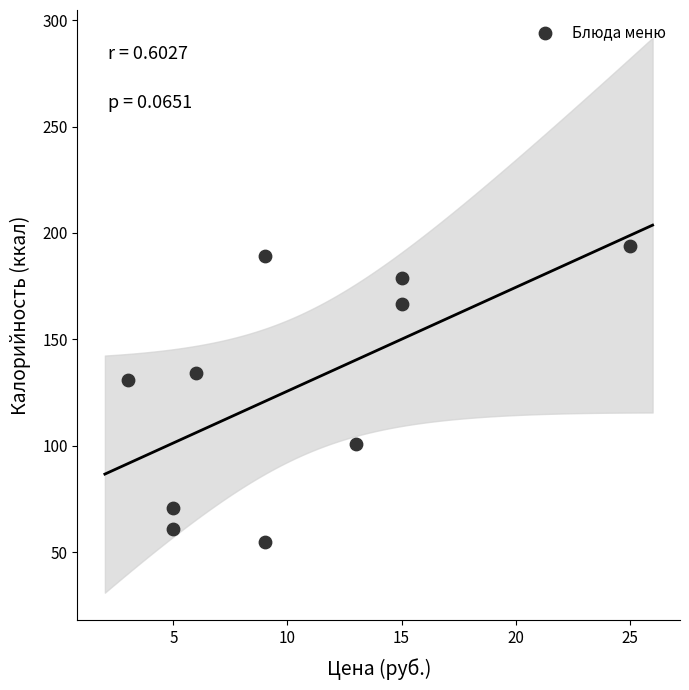

What is the range of X values (max minus min)?

22.0